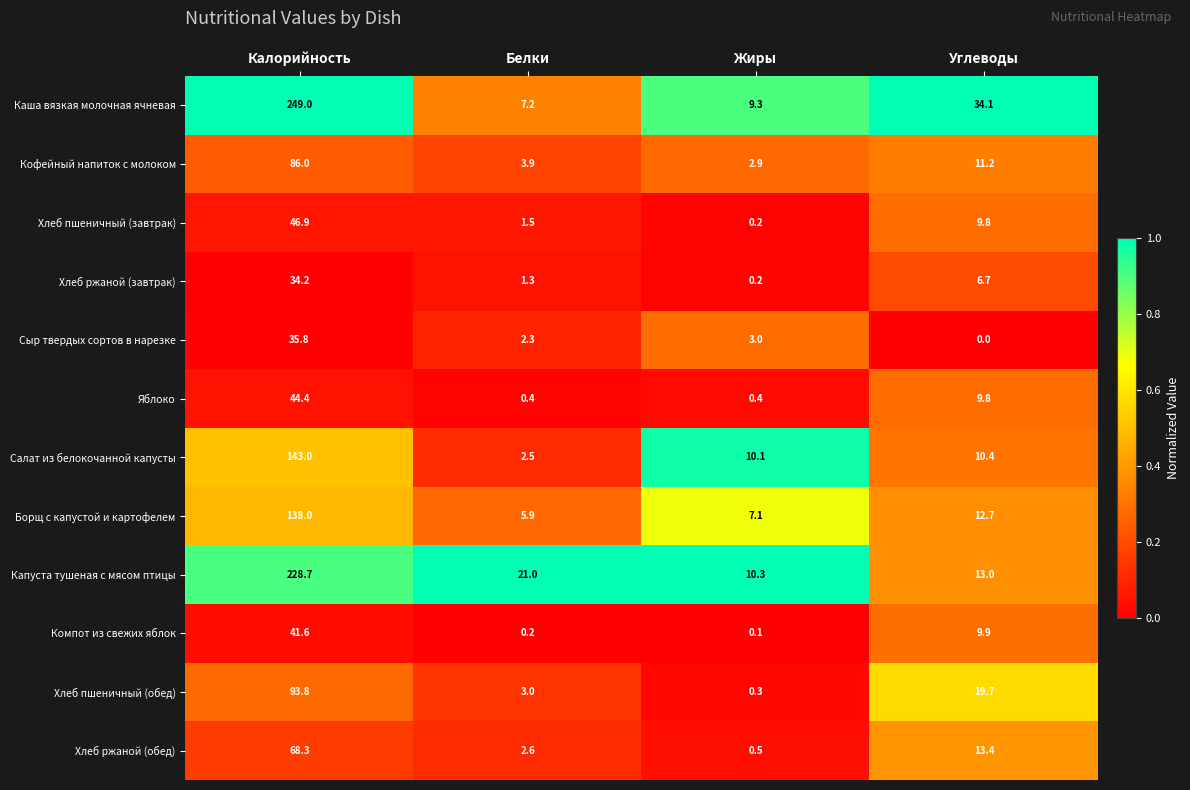

Which series has the largest range (max minus min)?

Каша вязкая молочная ячневая